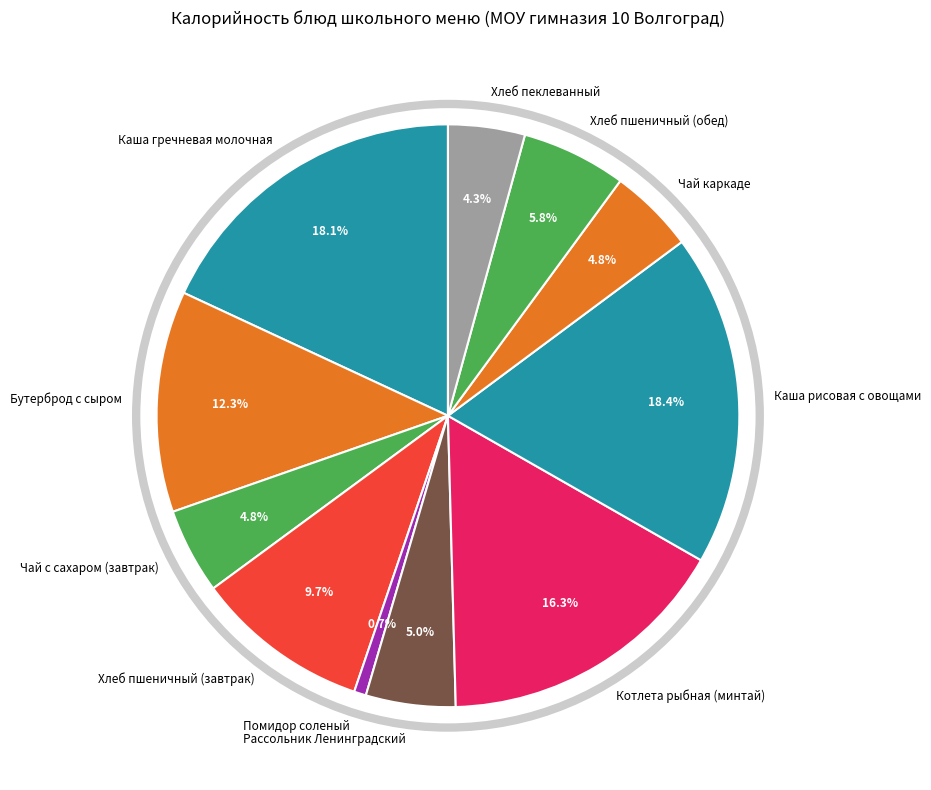

How many segments does this pie chart have?

11